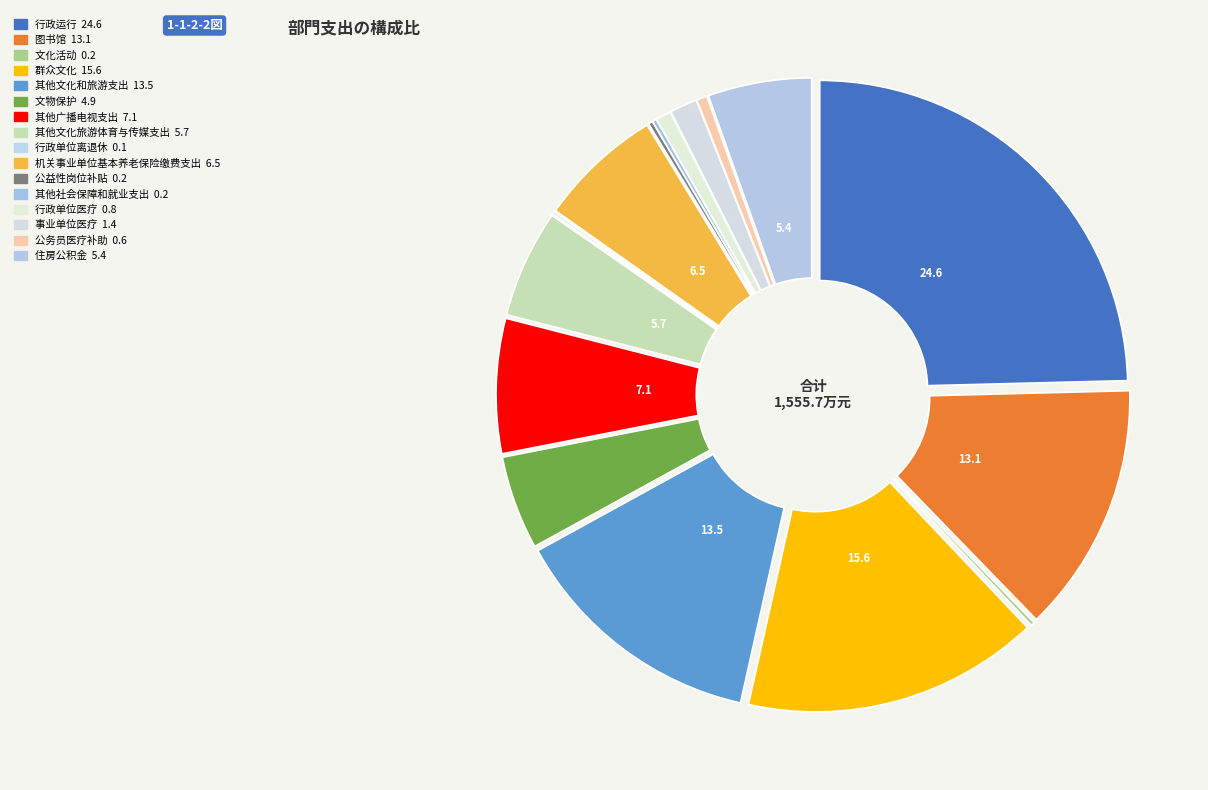

Which slice is the largest?

行政运行